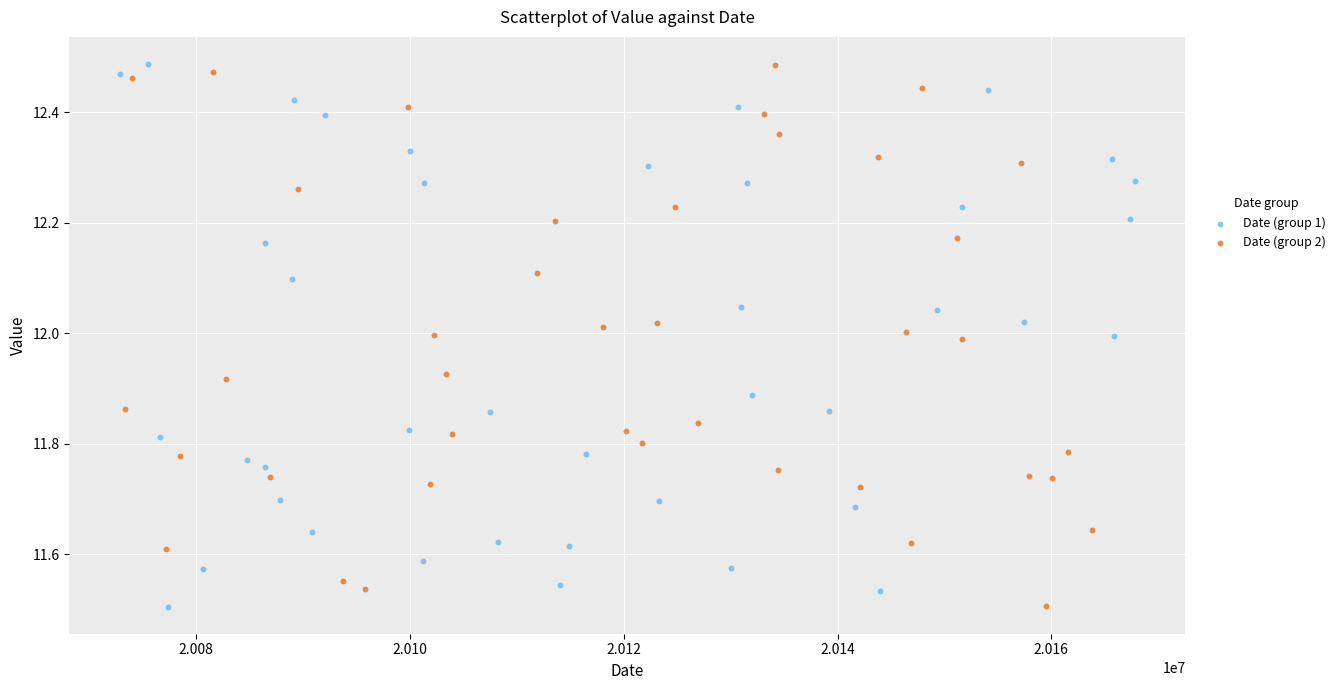

What are all the series names shown in the legend?

Date (group 1), Date (group 2)